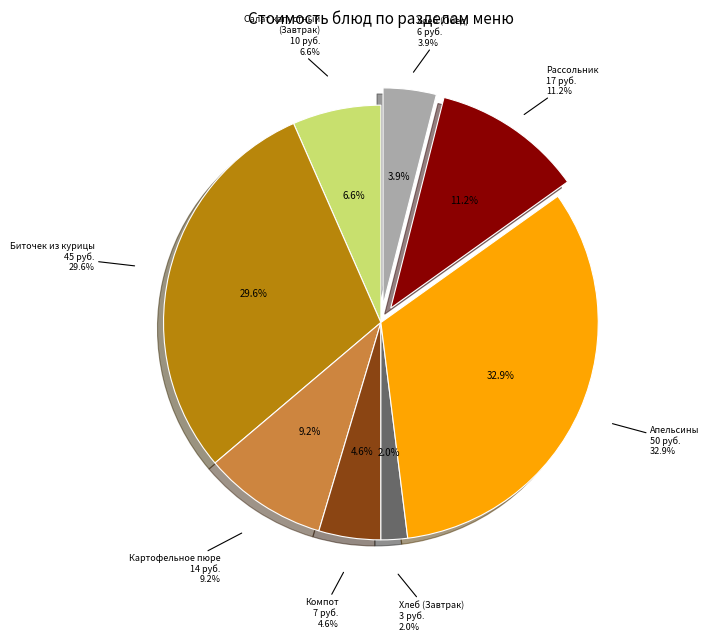

How many slices are in this pie chart?

8